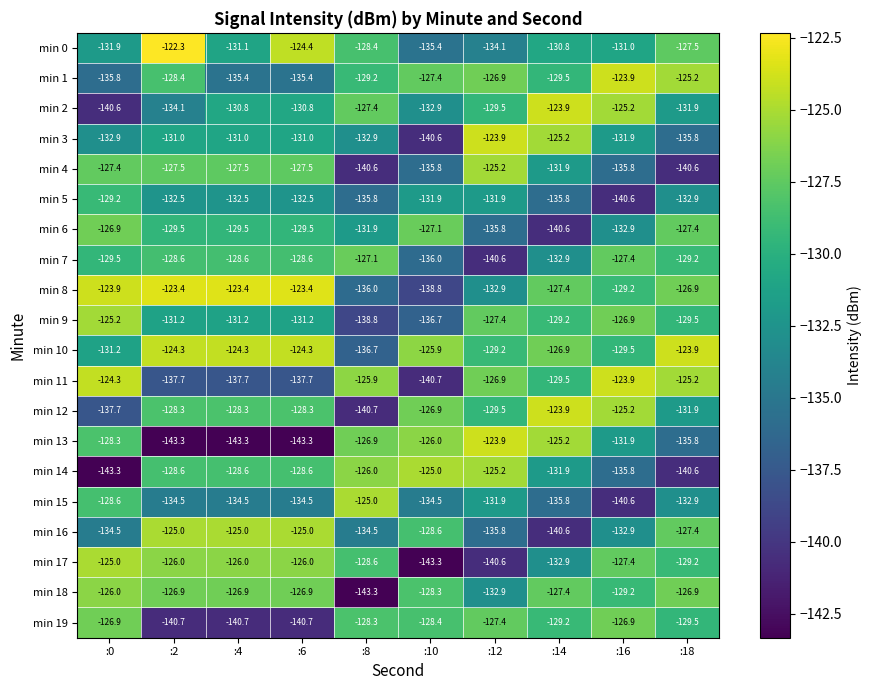

The min 14 series shows -186.7 at :8. True or false?

False